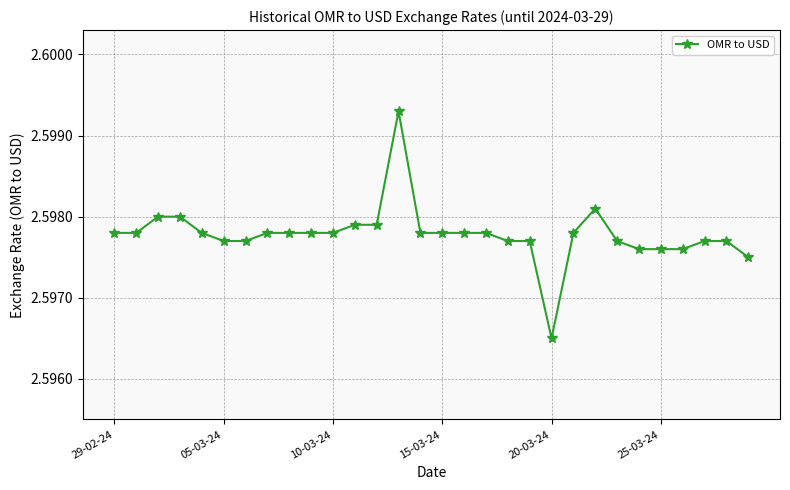

True or false: the data has more than 0 interior local peaks.

True